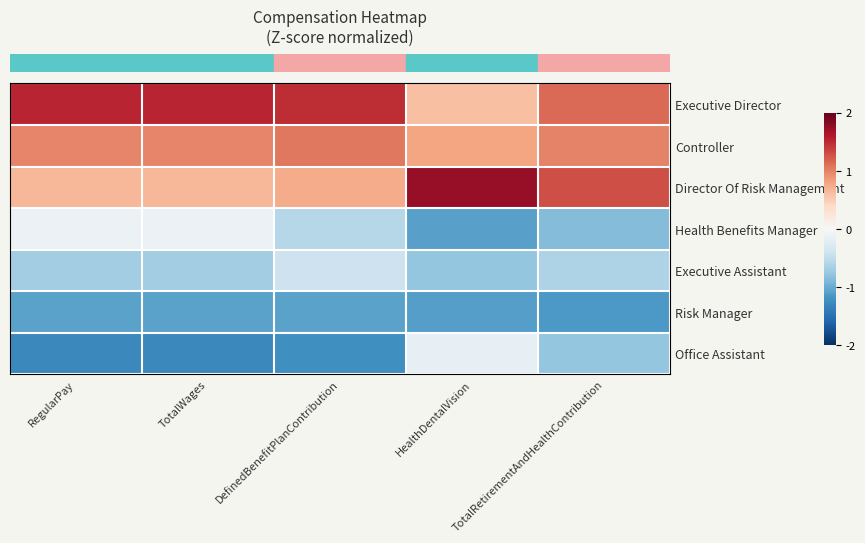

How many data points does each series have?

5